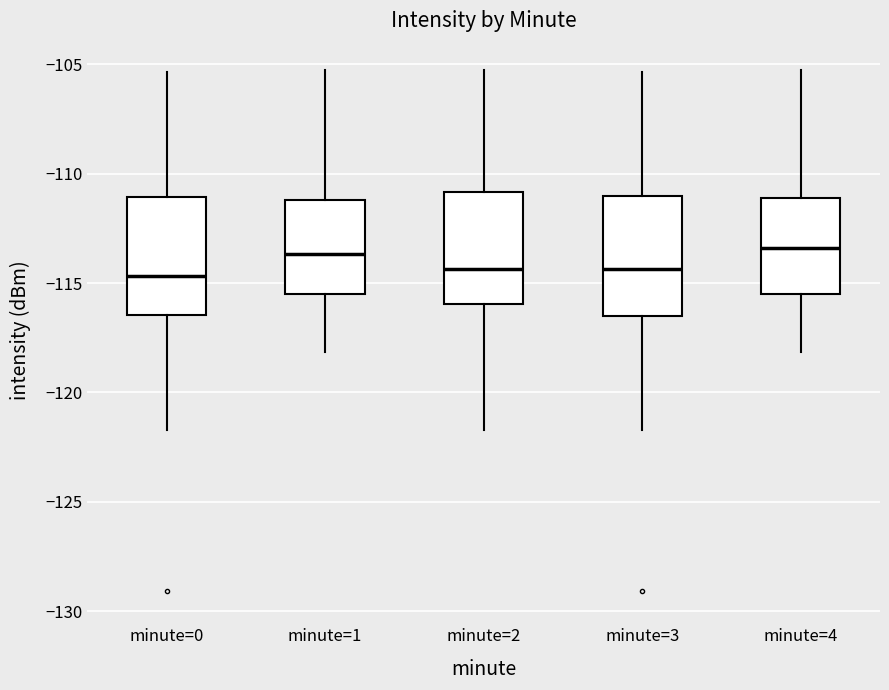

Reading left to right, transcribe this box plot: for each box, give where its median line is, the range the box spans, and where its two whiskers end, as read against the y-axis. The values are not printed on the chart, so give them approximately, as read against the axis.

minute=0: median -114.5, box -116.5 to -111.0, whiskers -121.5 to -105.5
minute=1: median -113.5, box -115.5 to -111.0, whiskers -118.0 to -105.0
minute=2: median -114.5, box -116.0 to -111.0, whiskers -121.5 to -105.0
minute=3: median -114.5, box -116.5 to -111.0, whiskers -121.5 to -105.5
minute=4: median -113.5, box -115.5 to -111.0, whiskers -118.0 to -105.0